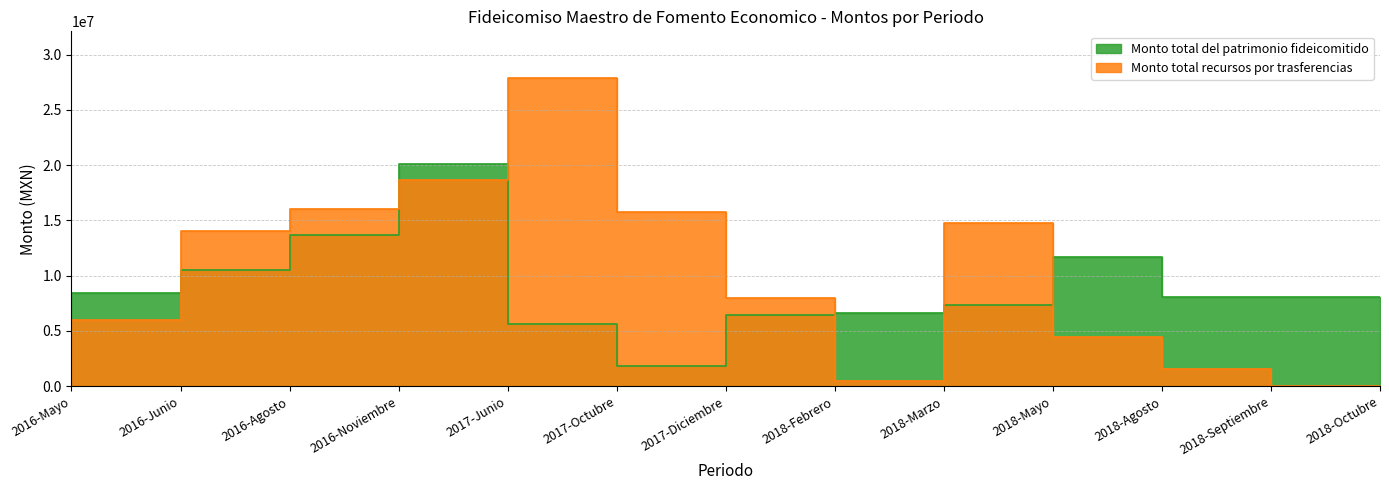

Where is the first local minimum for Monto total del patrimonio fideicomitido?

2017-Octubre